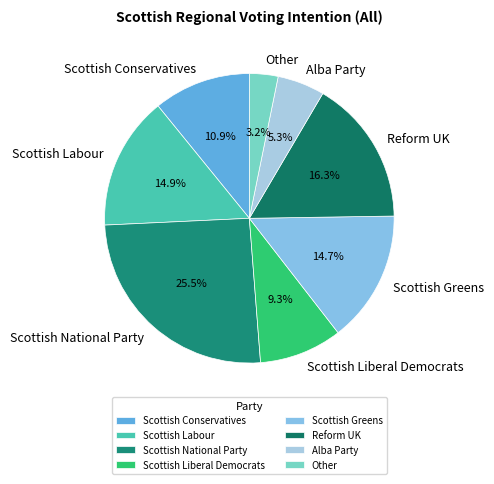

True or false: Scottish National Party accounts for 36% of the total.

False